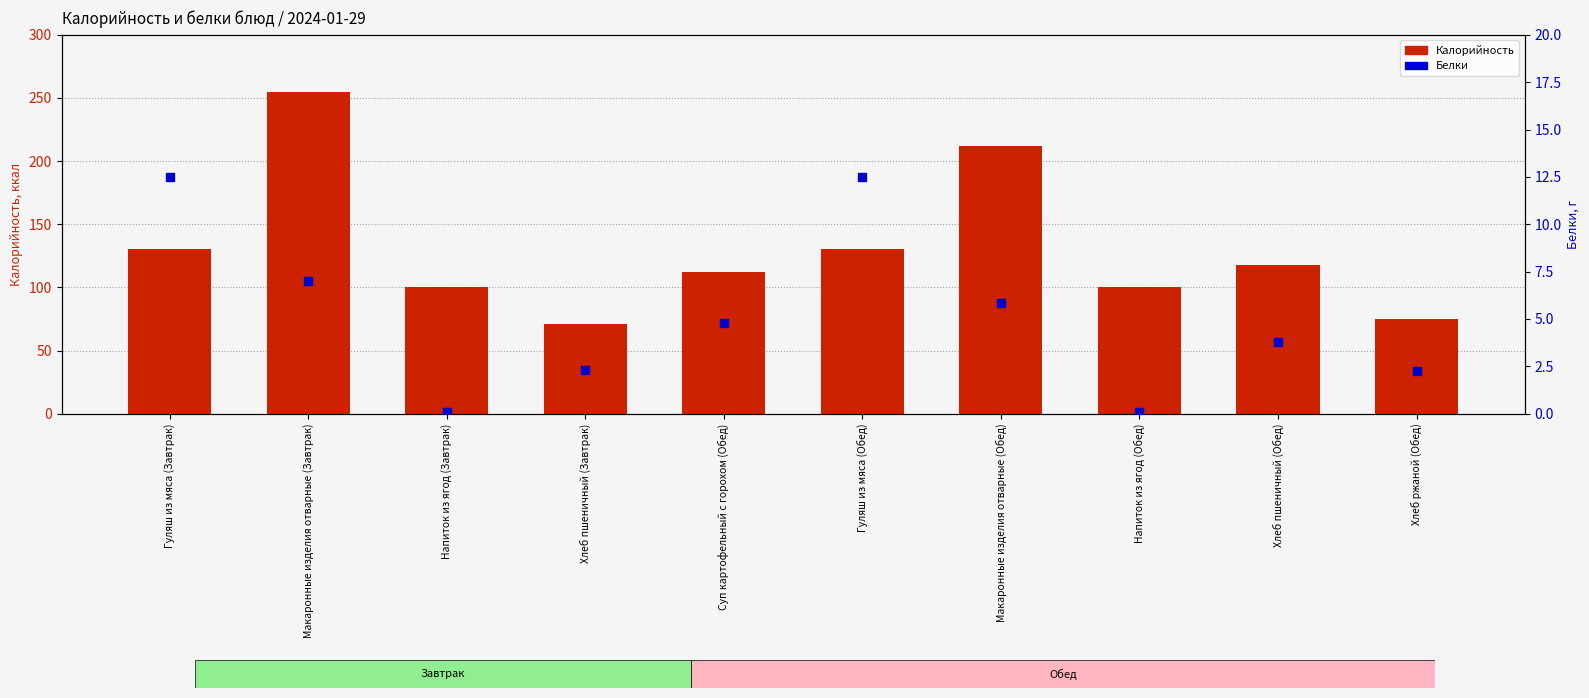

Which series has the largest total across all categories?

Калорийность